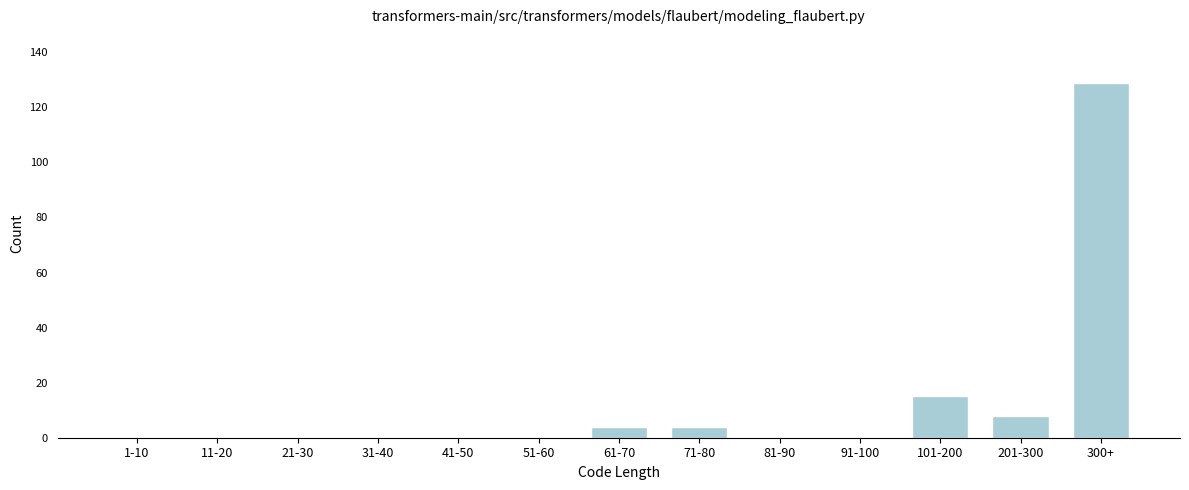

Reading right to left, list all the values displayed in this chart.

300+=129	201-300=8	101-200=15	91-100=0	81-90=0	71-80=4	61-70=4	51-60=0	41-50=0	31-40=0	21-30=0	11-20=0	1-10=0